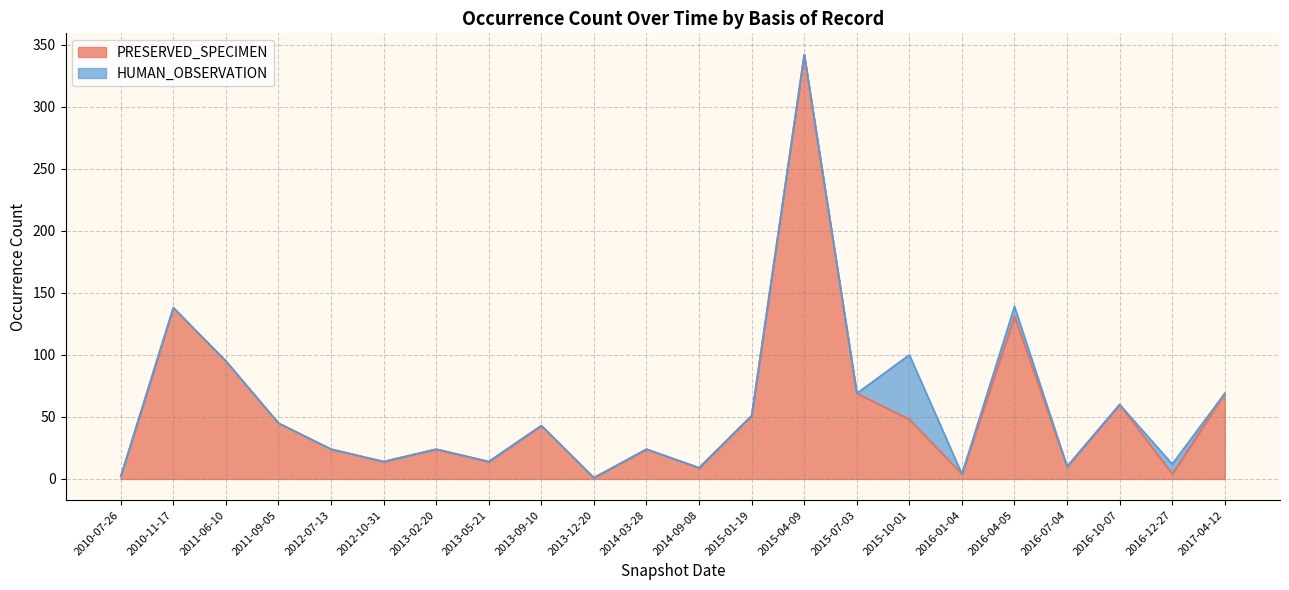

Where is PRESERVED_SPECIMEN nearest to the value 171?

2010-11-17